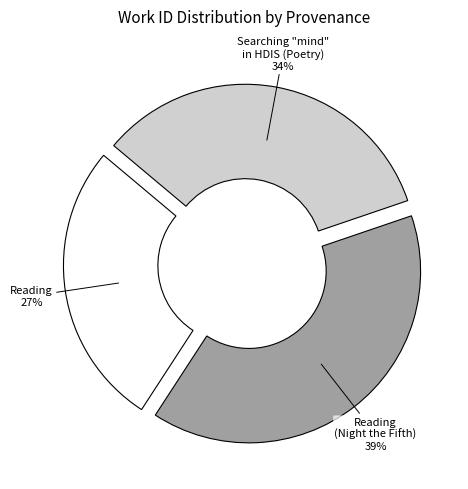

What is the ratio of the value at Searching "mind" in HDIS (Poetry) to the value at Reading (Night the Fifth)?

0.9